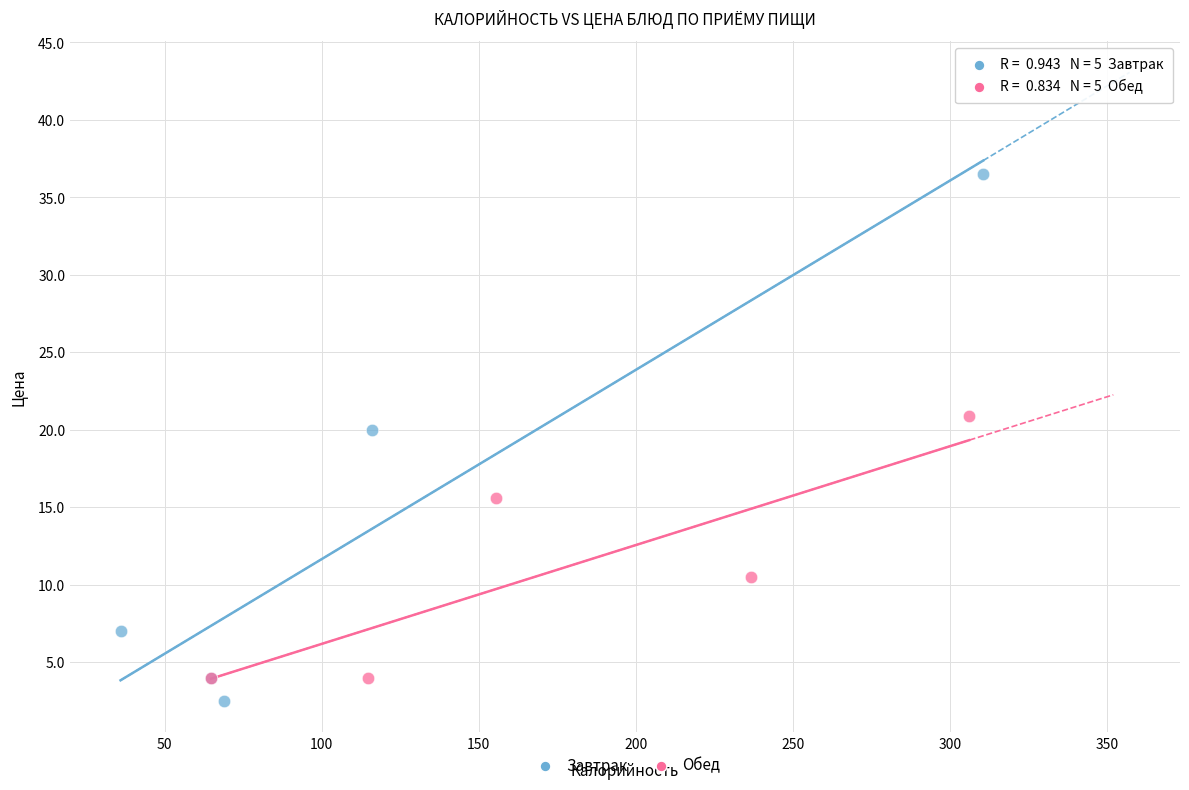

What are all the series names shown in the legend?

Завтрак, Обед